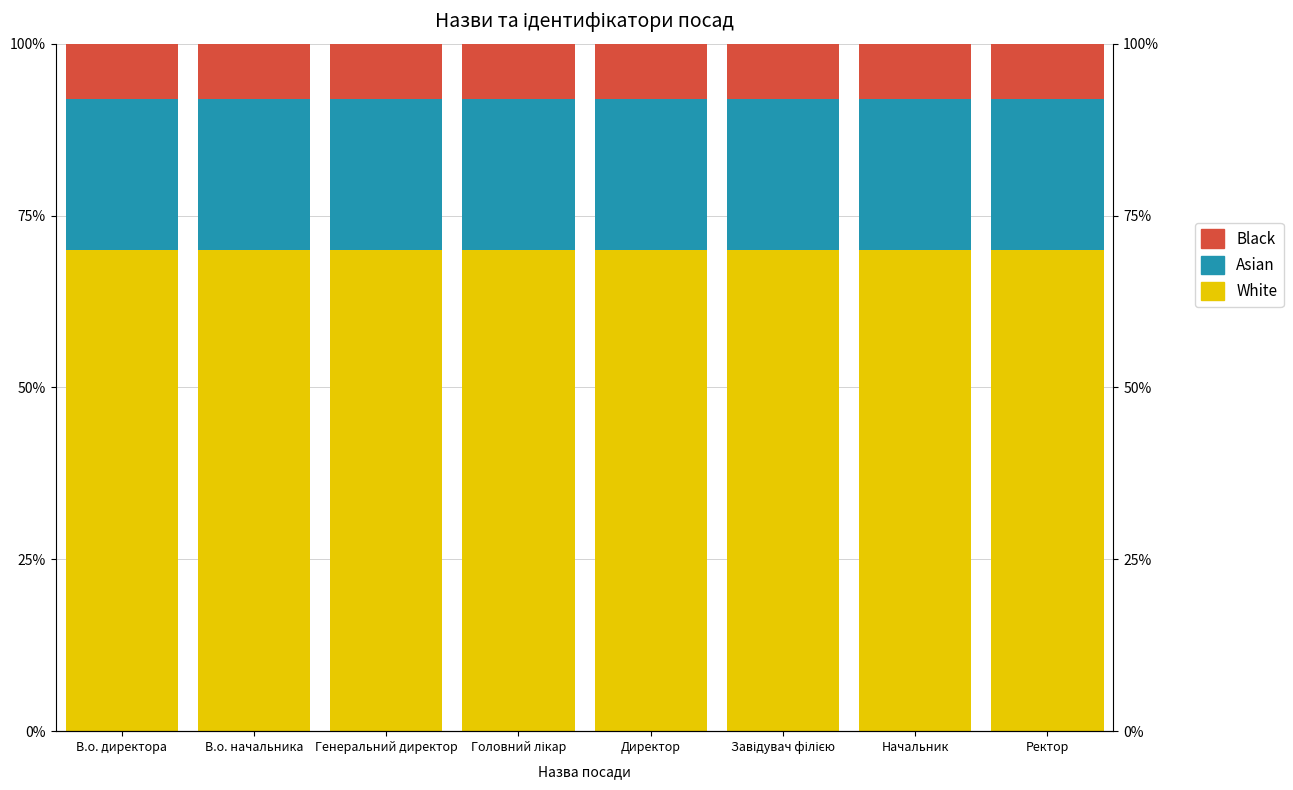

Is the value of White at Начальник greater than the value of Black at В.о. начальника?

Yes